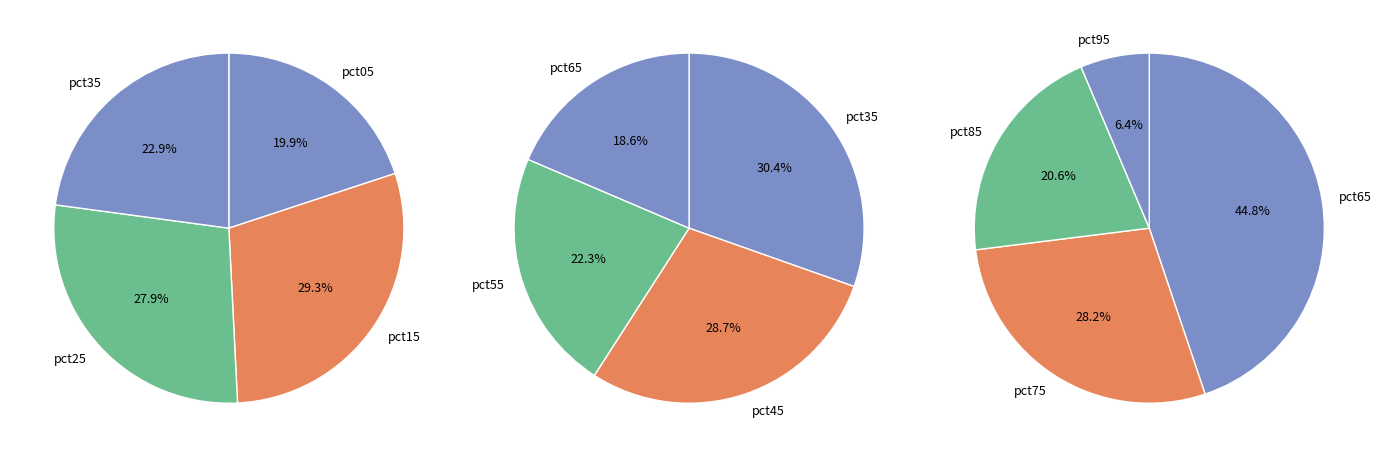

Which category has the biggest portion of the pie?

pct15